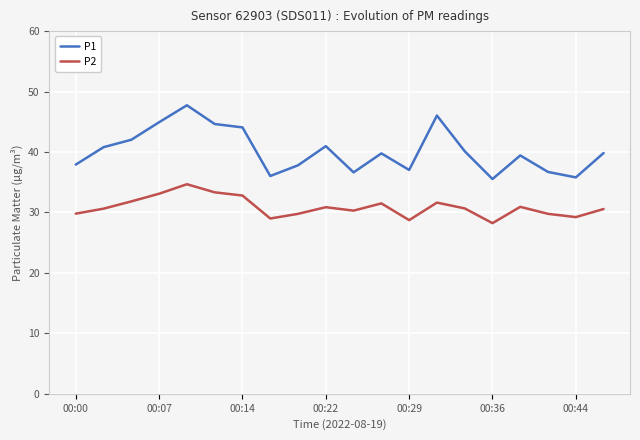

How many series are shown in this chart?

2